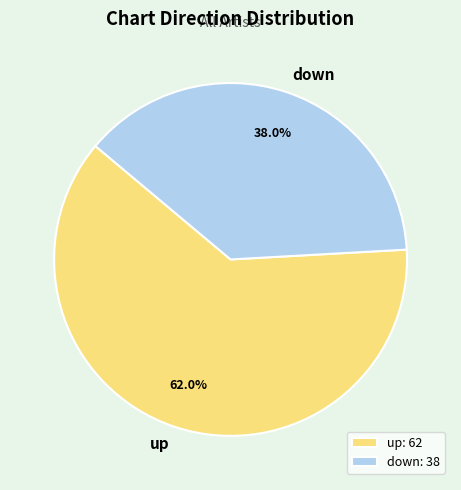

How many segments does this pie chart have?

2